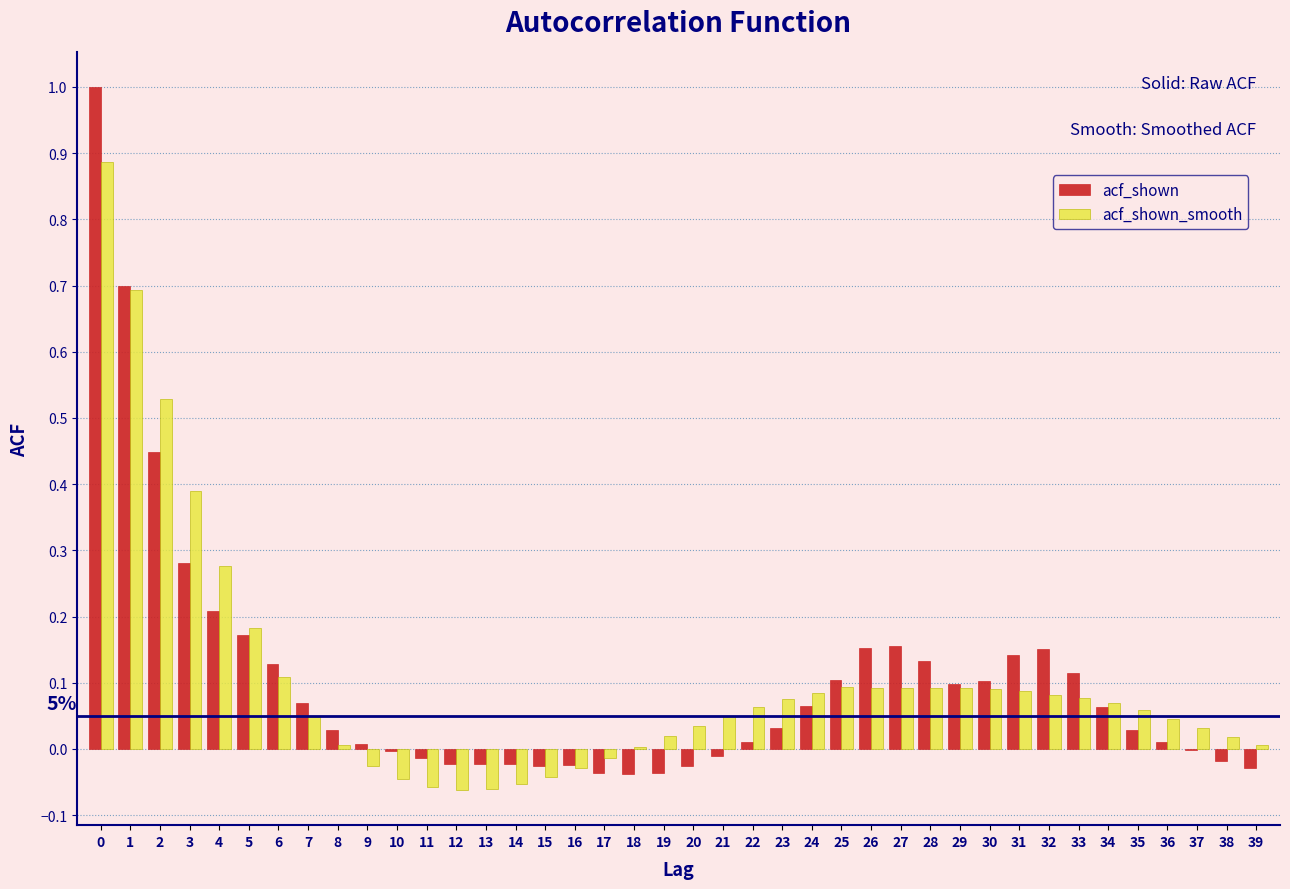

The acf_shown series shows 0.1 at 23. True or false?

False